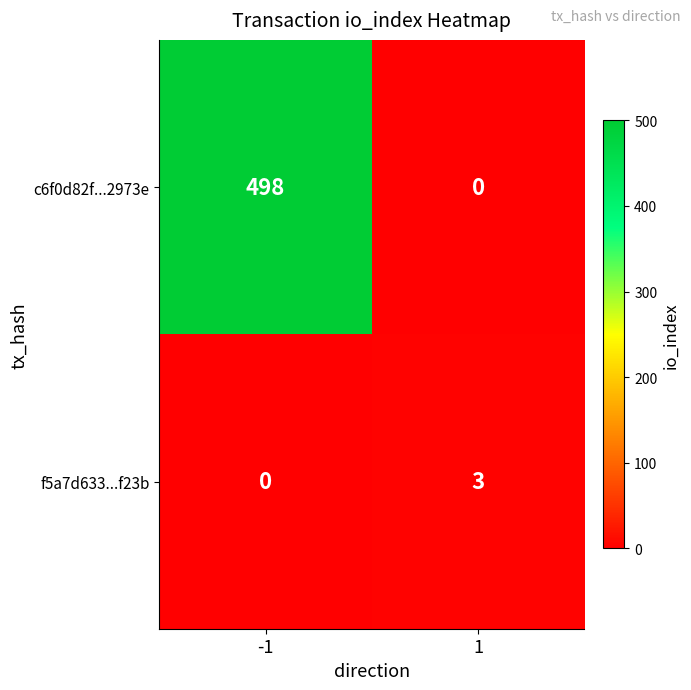

At how many categories does at least one series exceed 112?

1